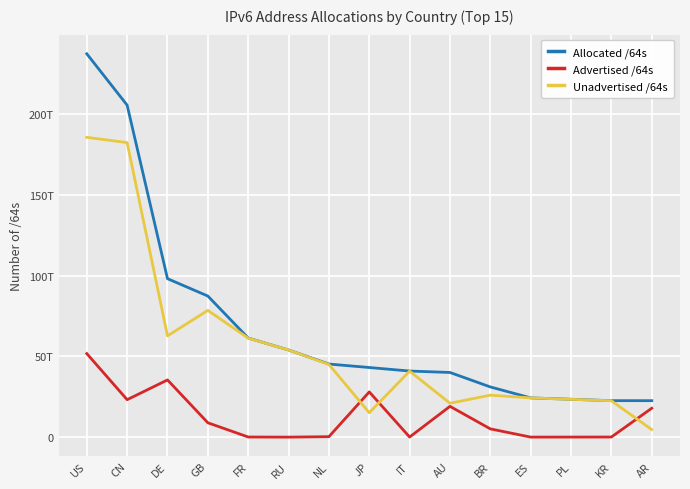

Reading left to right, extract all data points from this chart.

Allocated /64s: 237511903870976	205681694408704	98178696347648	87415483924480	61400860590080	54004937785344	45281858879488	43139200581633	40944193241088	40063531155456	31101459824640	24313811763200	23467715002368	22591528632321	22583094345728
Advertised /64s: 51761643061248	23193283002368	35442123210752	8886288384000	73014771712	4296146944	279173988352	28014462107648	51539673088	19074021654528	5107369443328	12885032960	39192166400	63659769856	17903575564288
Unadvertised /64s: 185750260809728	182488411406336	62736573136896	78529195540480	61327845818368	54000641638400	45002684891136	15124738473985	40892653568000	20989509500928	25994090381312	24300926730240	23428522835968	22527868862465	4679518781440